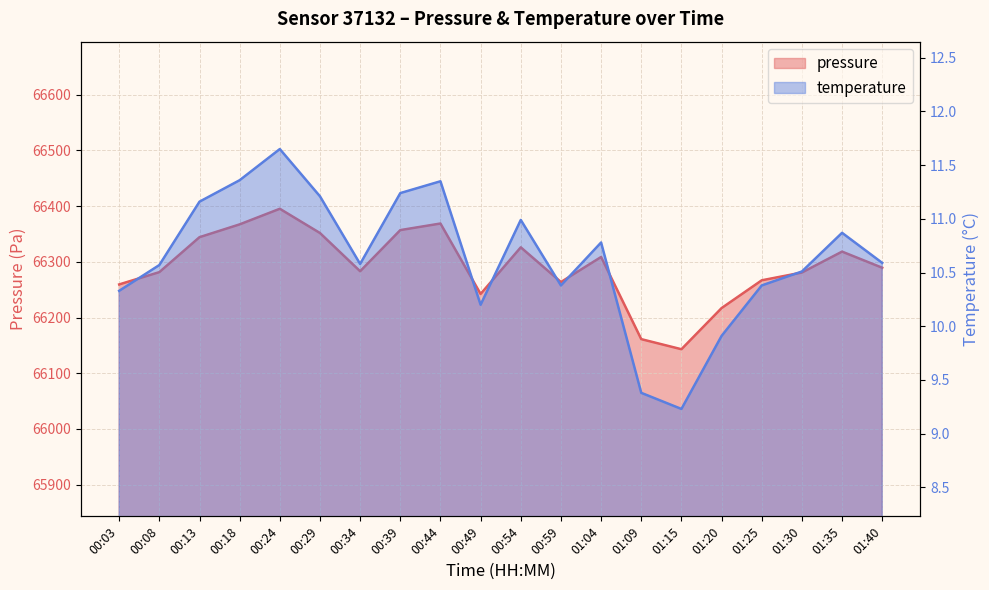

How many lines are shown in the chart?

2